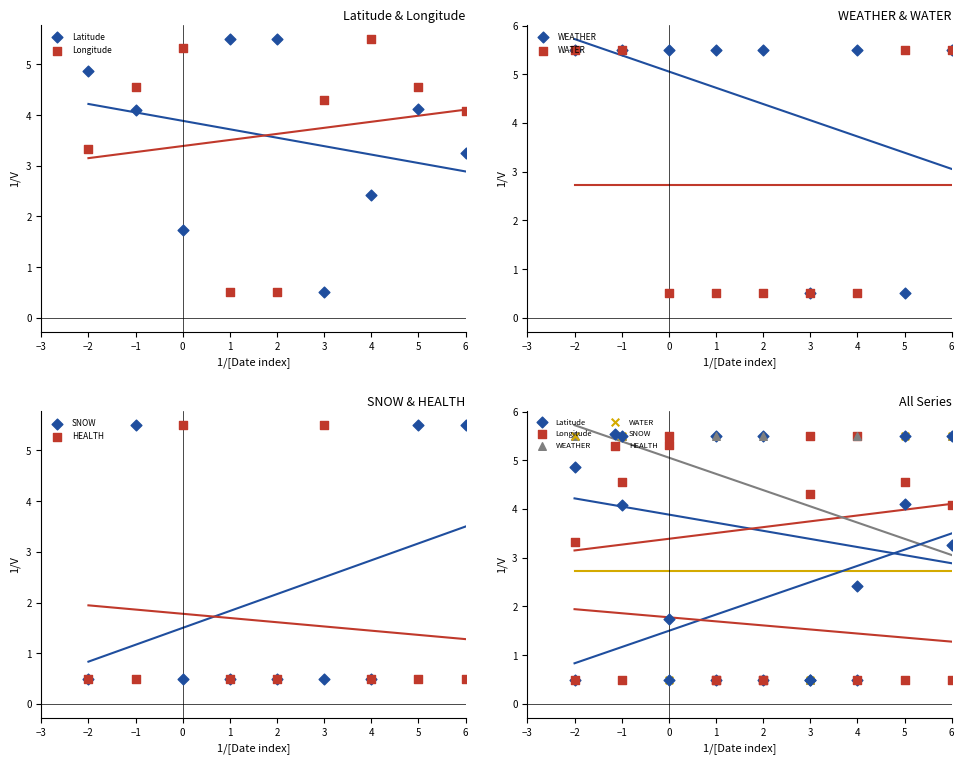

Which series has the largest total across all categories?

WEATHER